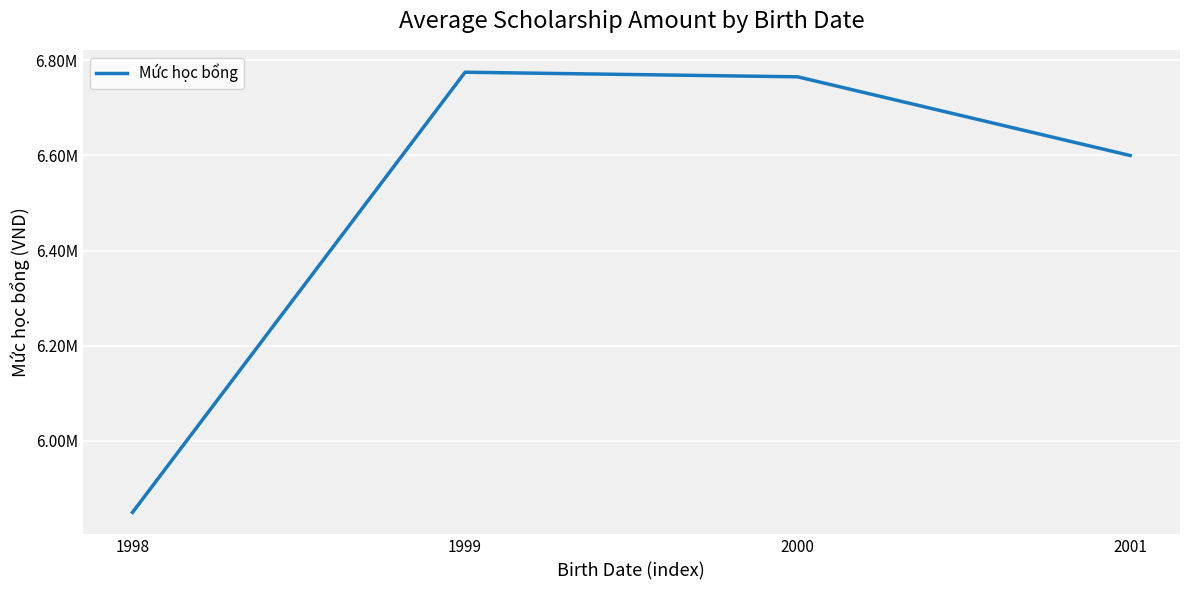

Where is the first local maximum?

1999